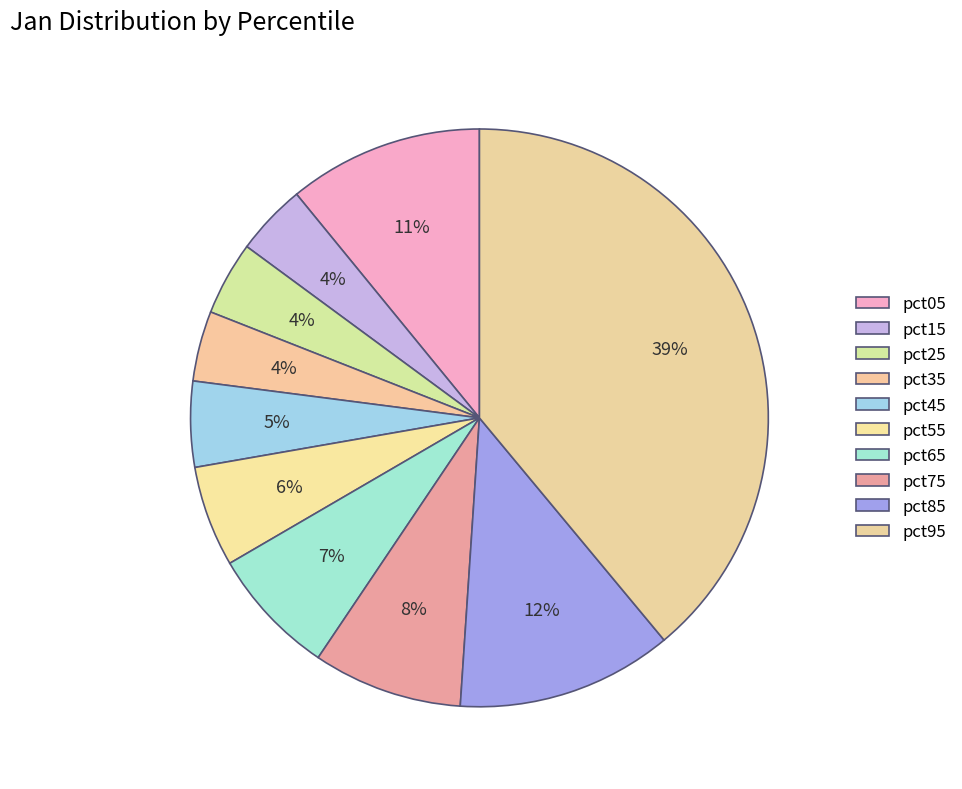

What percentage is NOT represented by pct95?

61.0%